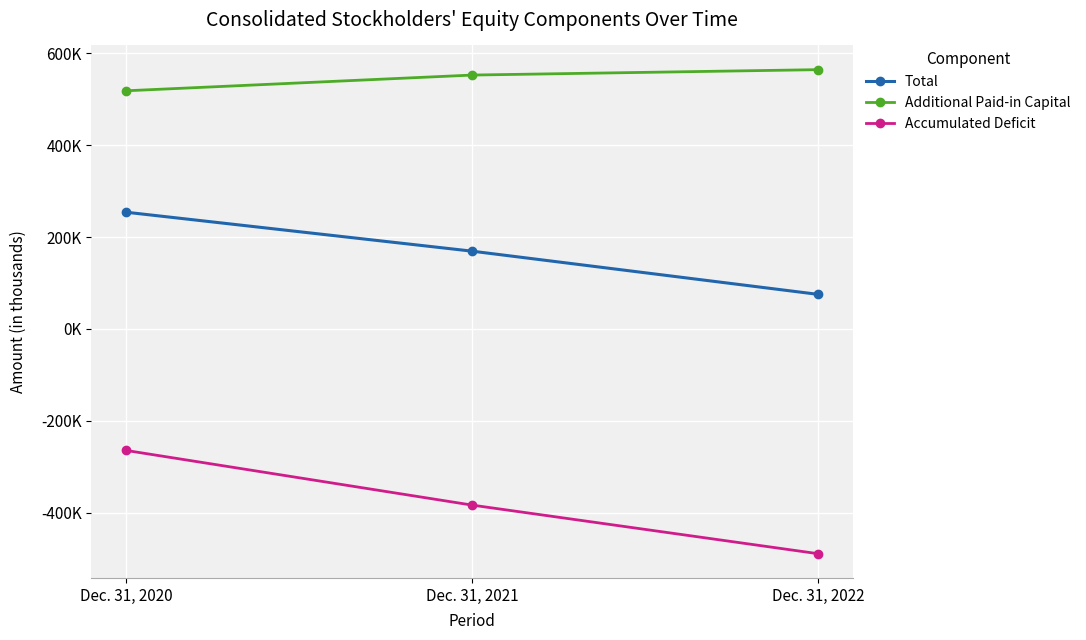

What is the difference between the second highest and minimum values in the Additional Paid-in Capital series?

34258